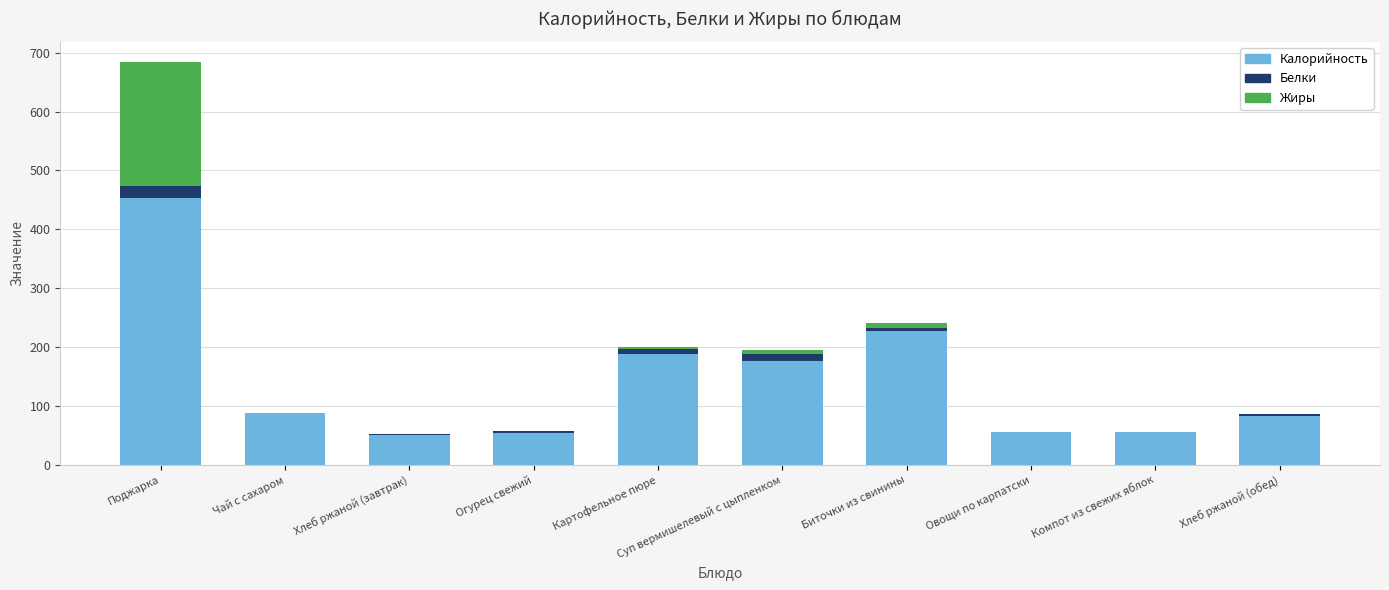

The value of Калорийность at Компот из свежих яблок is 56.0. True or false?

True